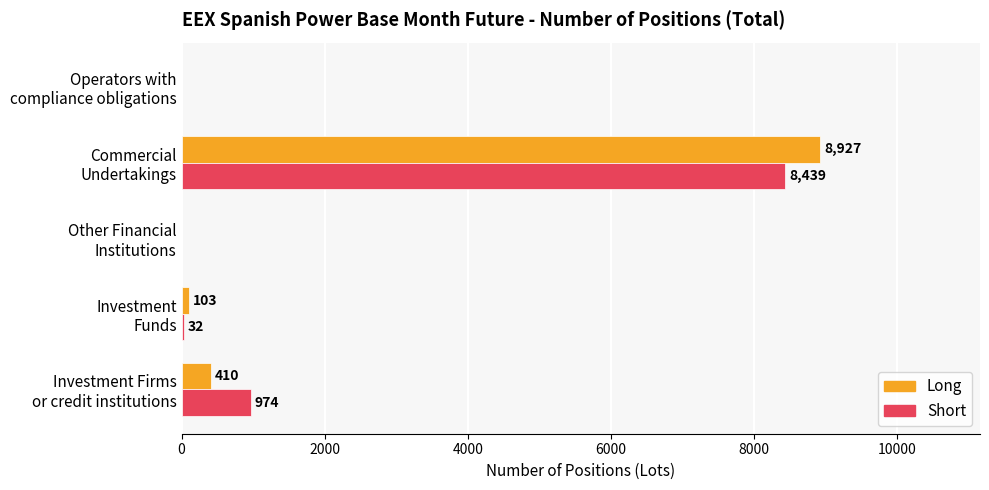

What is the maximum value for Short?

8439